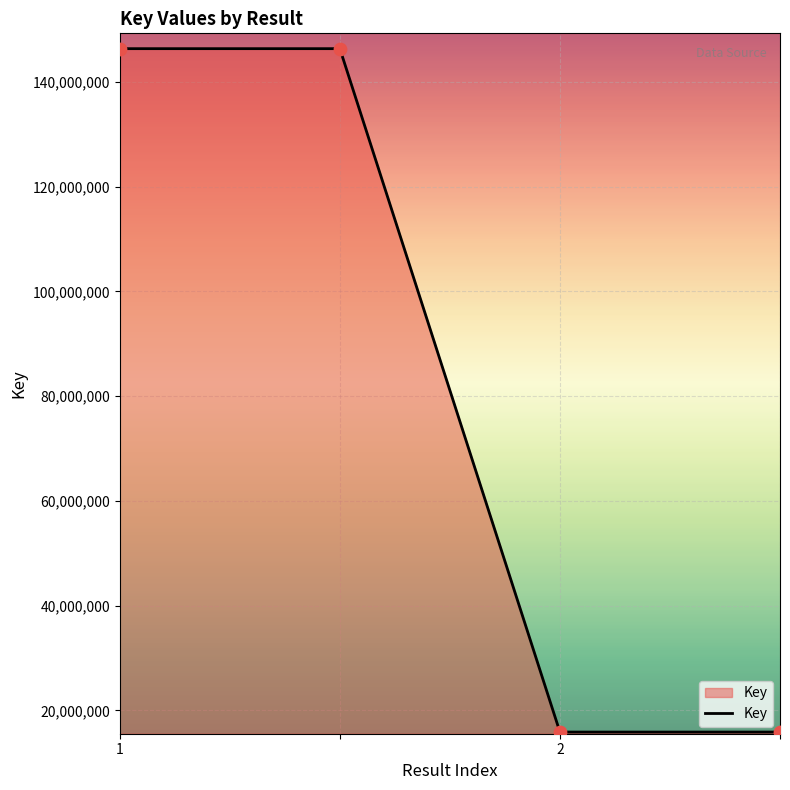

What is the maximum value shown in the chart?

146341873